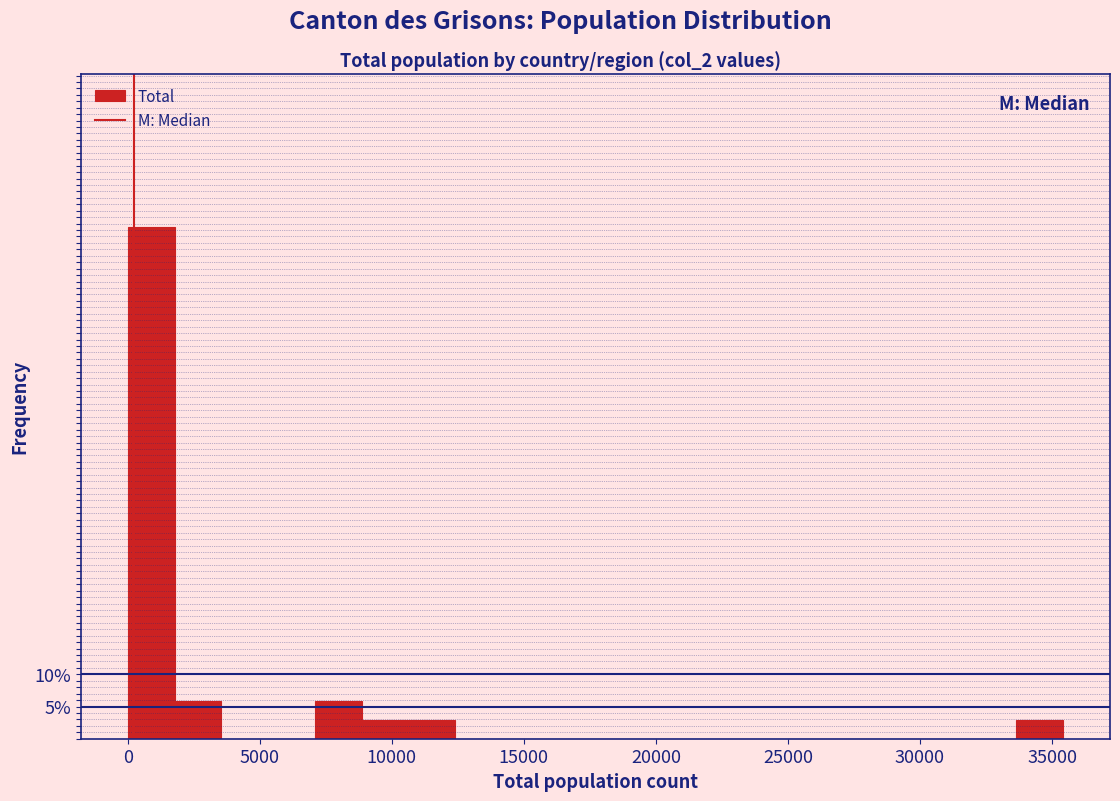

Around what value on the x-axis is the tallest bar? Give the approximate position of its centre, as read against the axis.

1000